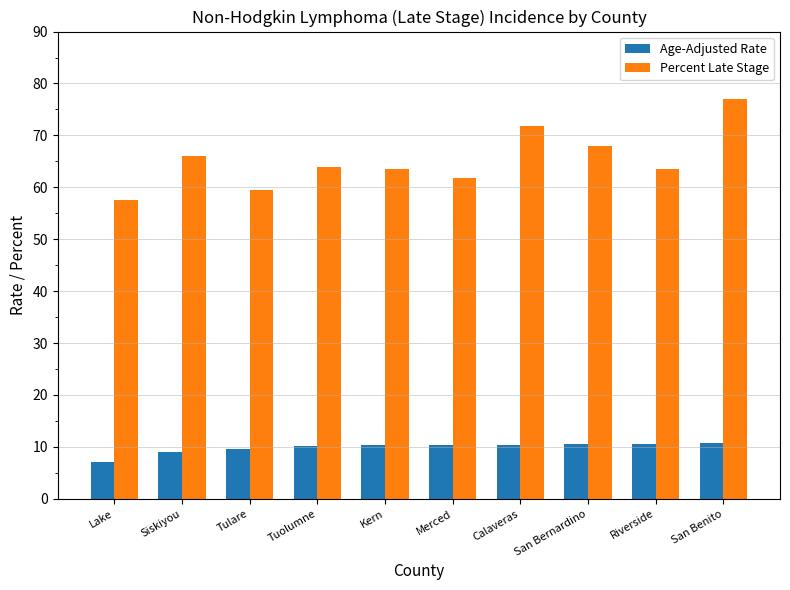

How many distinct data groups are displayed?

2